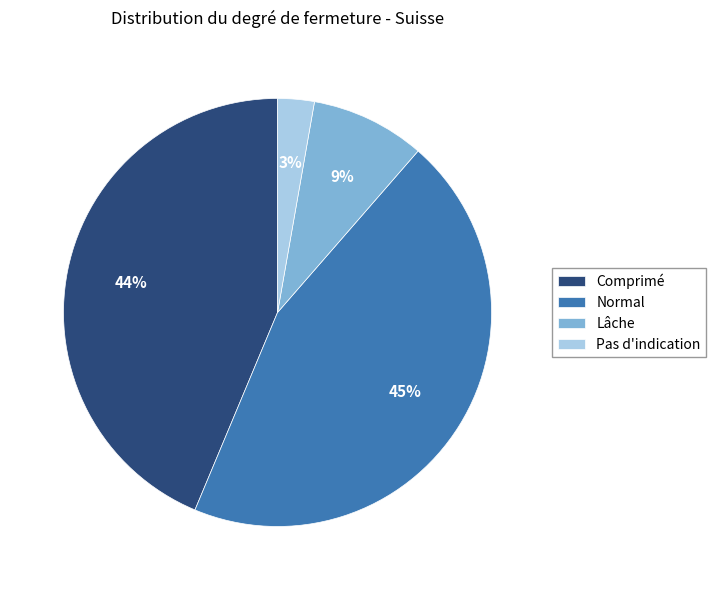

Rank the categories by value from lowest to highest.

Pas d'indication, Lâche, Comprimé, Normal